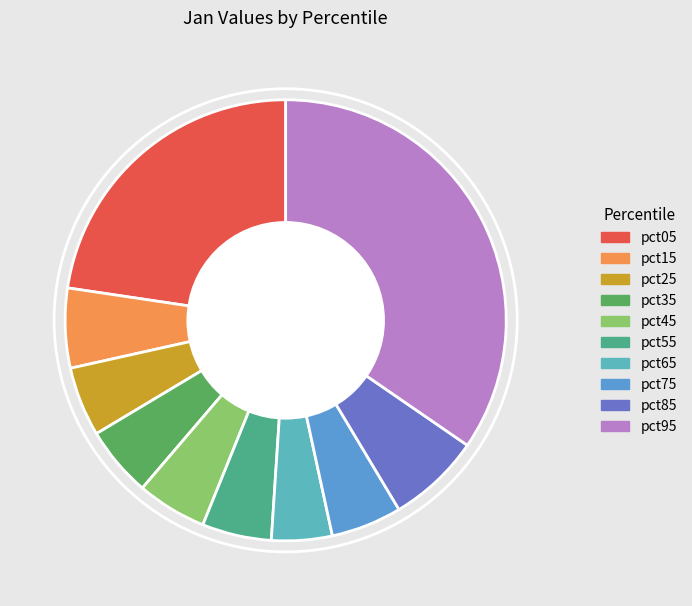

What percentage is NOT represented by pct75?

94.8%